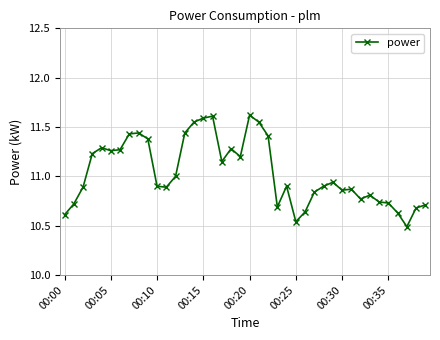

What is the average value?

11.0